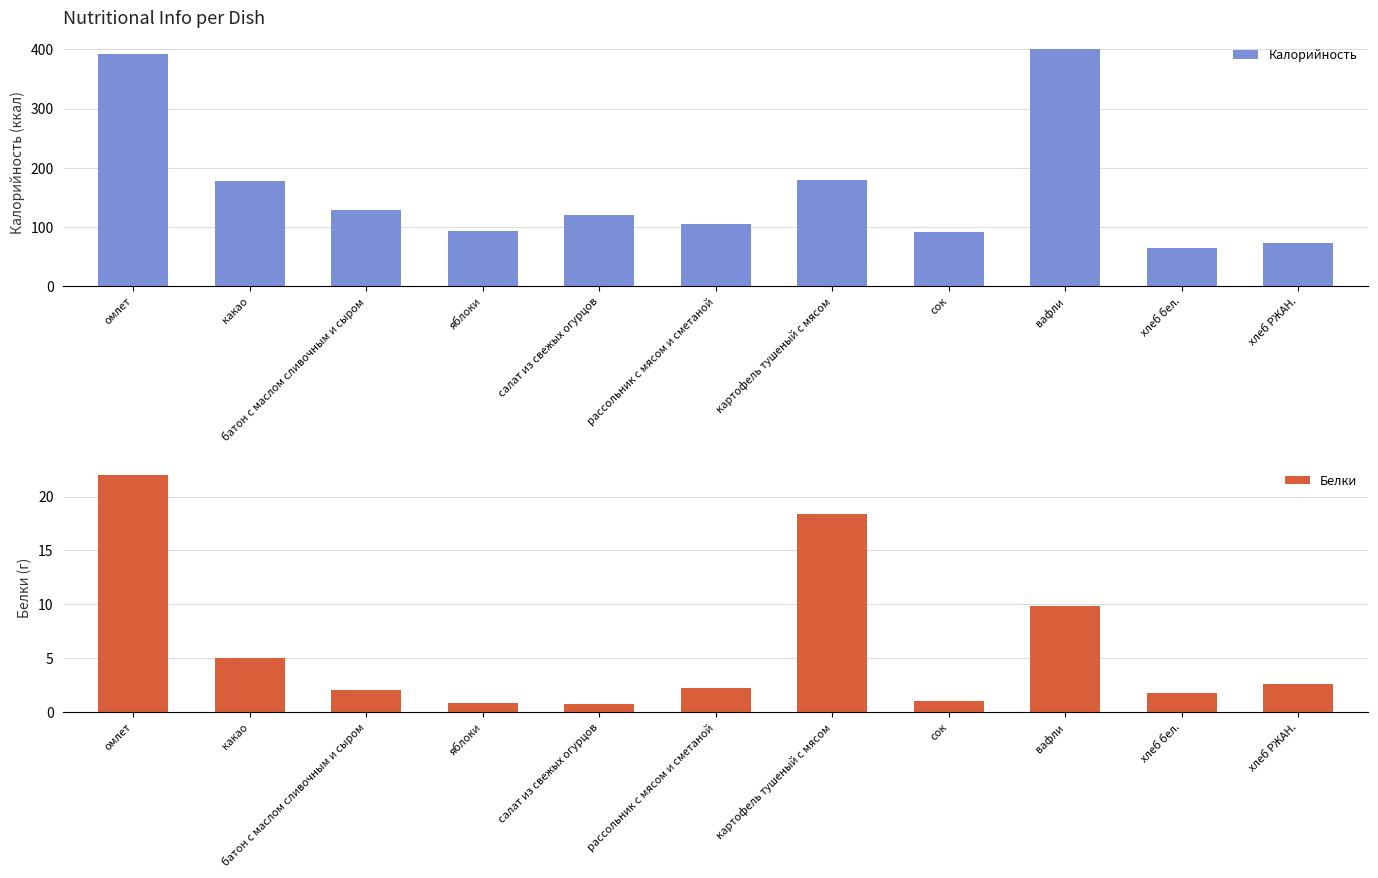

Rank the categories by Калорийность value from highest to lowest.

вафли, омлет, картофель тушеный с мясом, какао, батон с маслом сливочным и сыром, салат из свежых огурцов, рассольник с мясом и сметаной, яблоки, сок, хлеб РЖАН., хлеб бел.